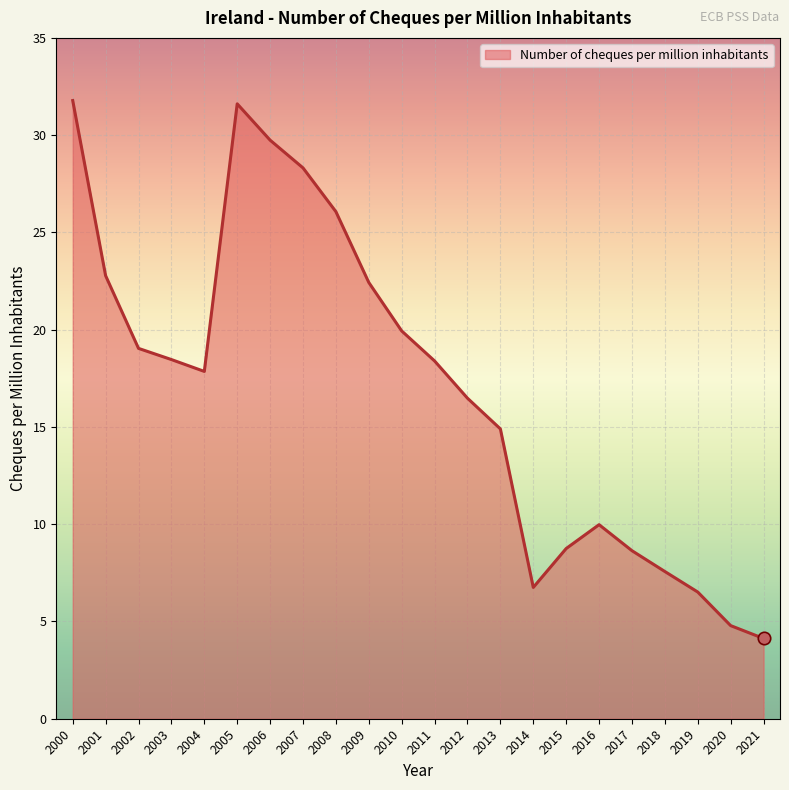

What is the change in value from 2008 to 2013?

-11.2